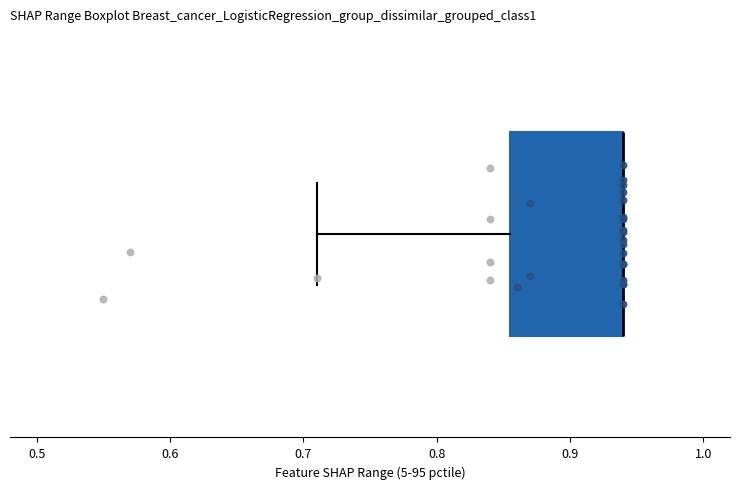

Read this box plot against the x-axis: the position of the median line, the range covered by the box, and the ends of both whiskers. The values are not printed on the chart, so give them approximately, as read against the axis.

median 0.94 (drawn on the box's right edge), box 0.86 to 0.94, whiskers 0.71 to 0.94